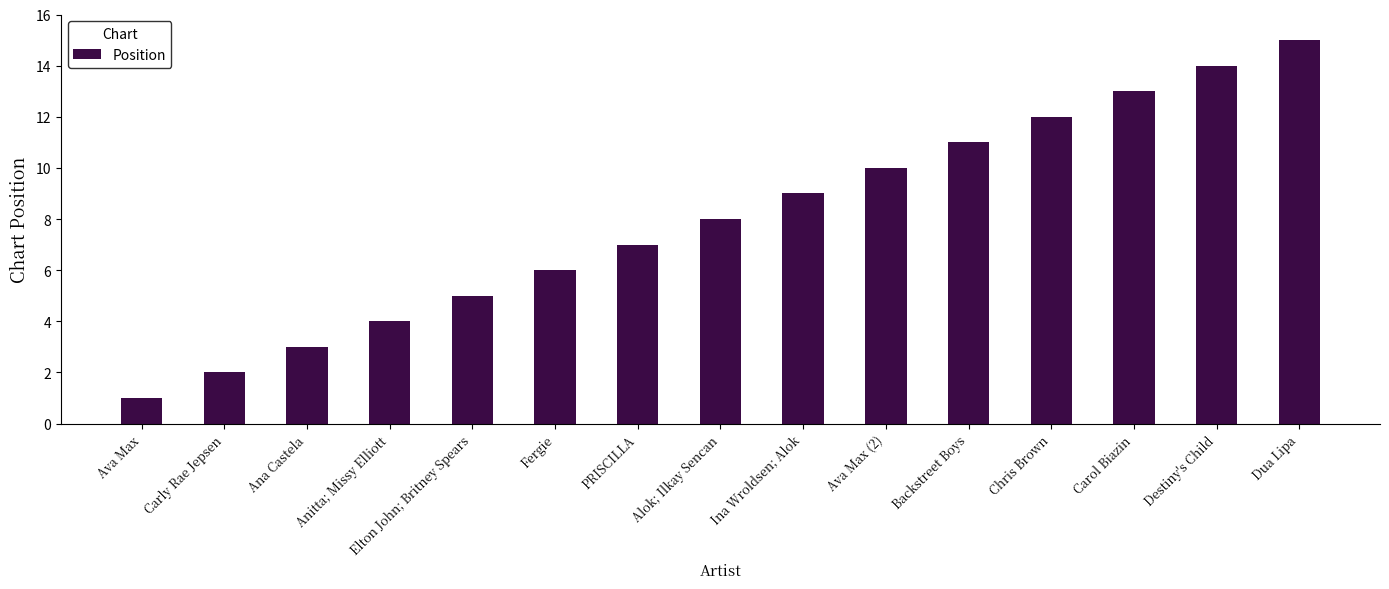

What is the label of the 7th bar from the left?

PRISCILLA